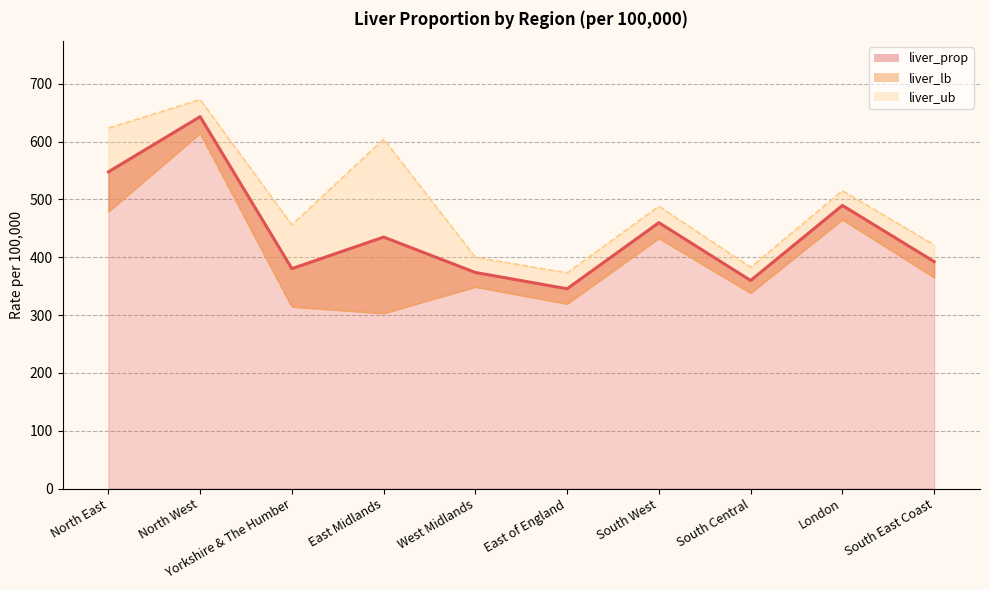

Which series has the largest range (max minus min)?

liver_lb